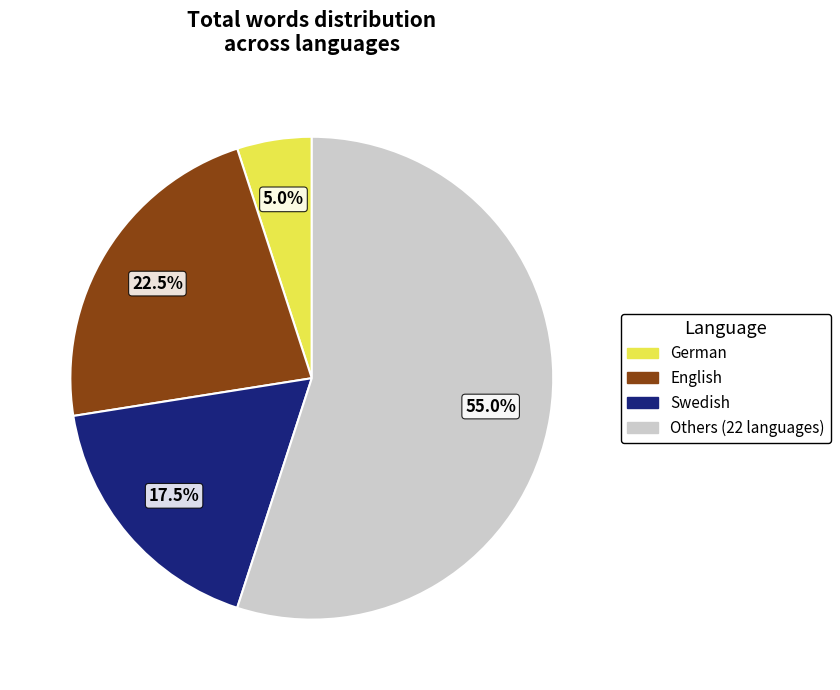

To the nearest percent, what is the average slice percentage?

25%